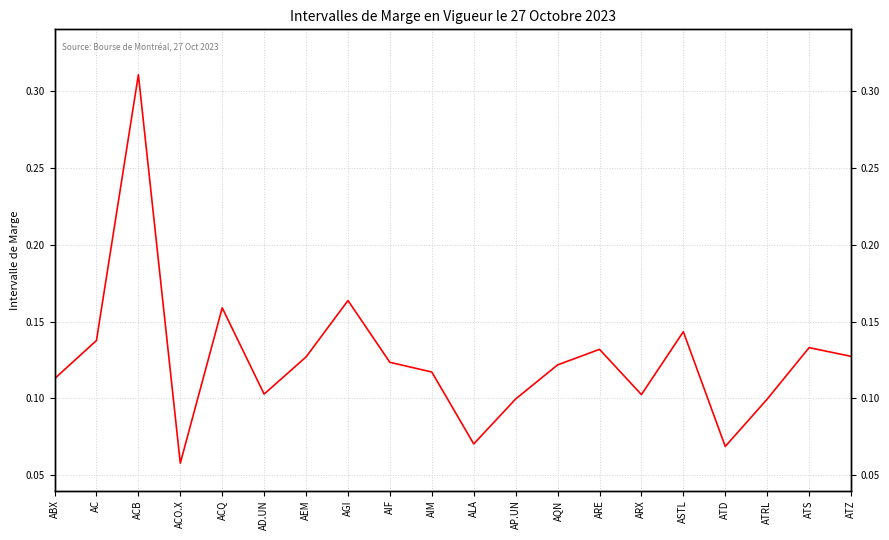

What is the label of the 14th point from the left?

ARE